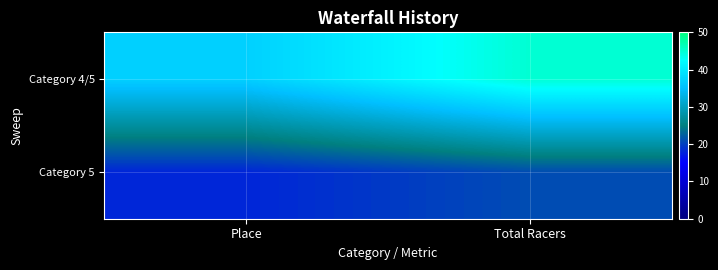

Which category has the highest value across all series?

Total Racers